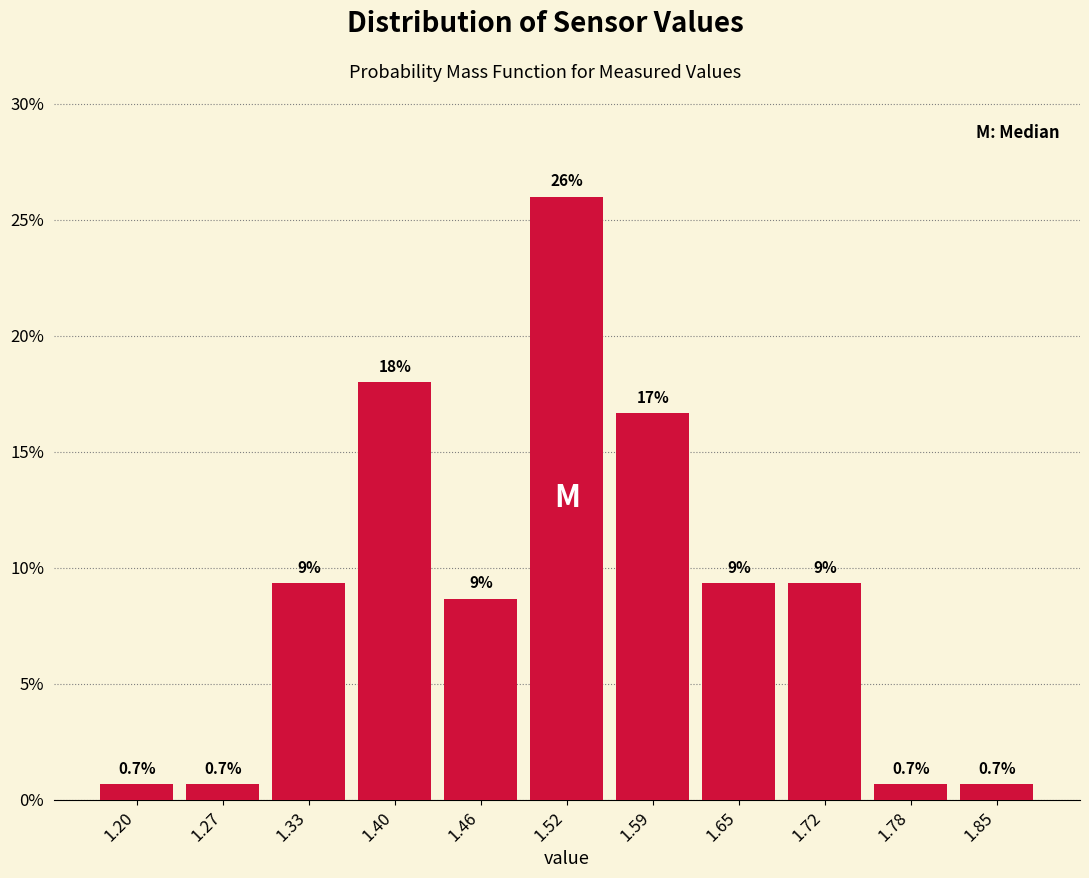

Which range on the x-axis has the tallest bar?

1.49 to 1.56